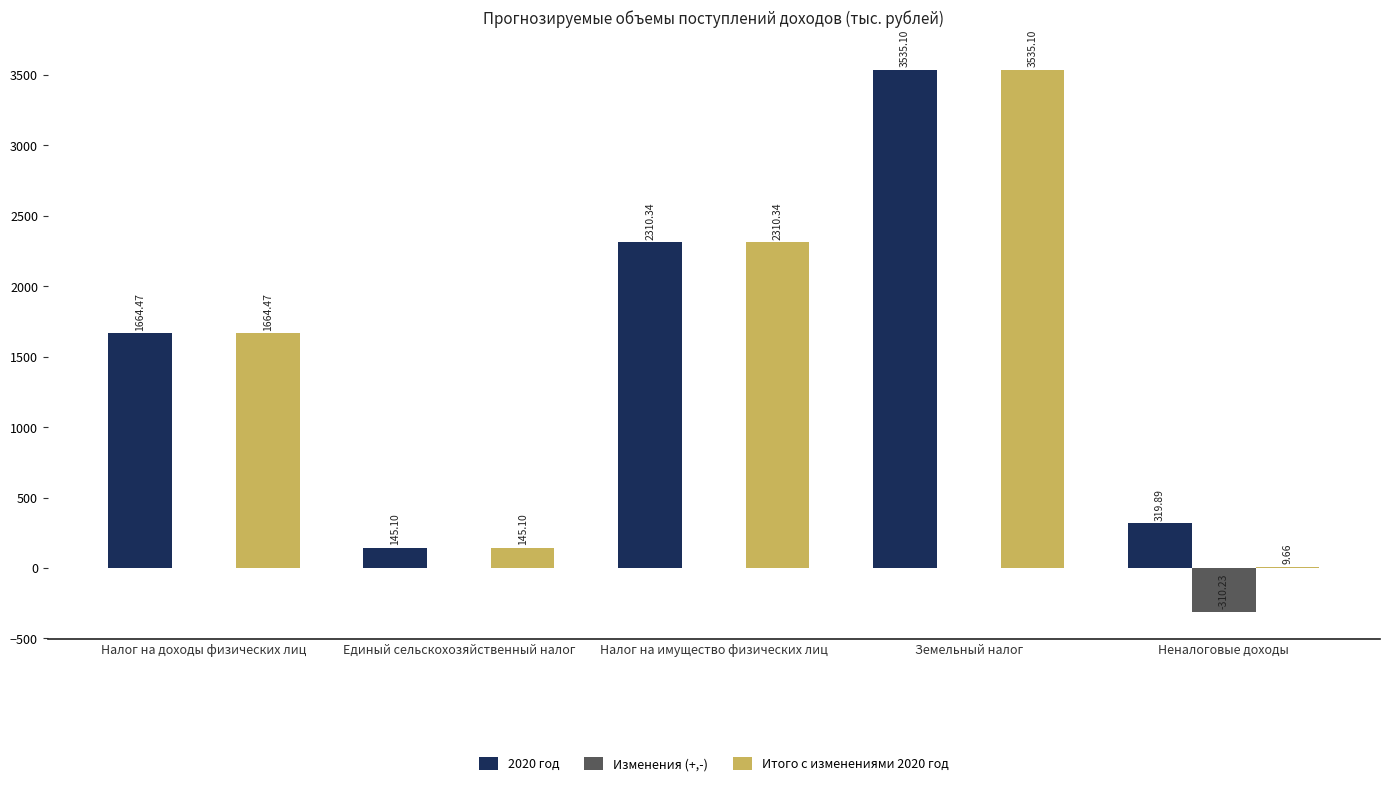

What is the sum of all Изменения (+,-) values?

-310.2